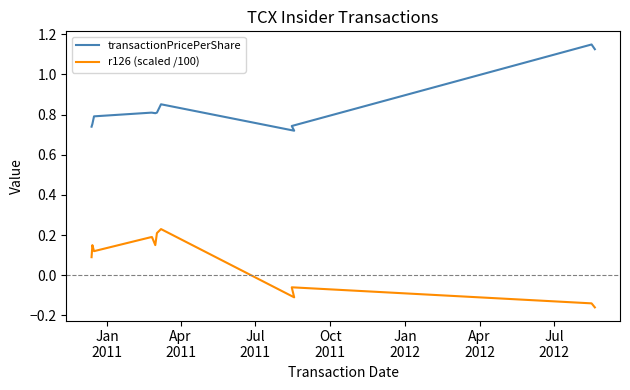

Does the chart have visible grid lines?

No